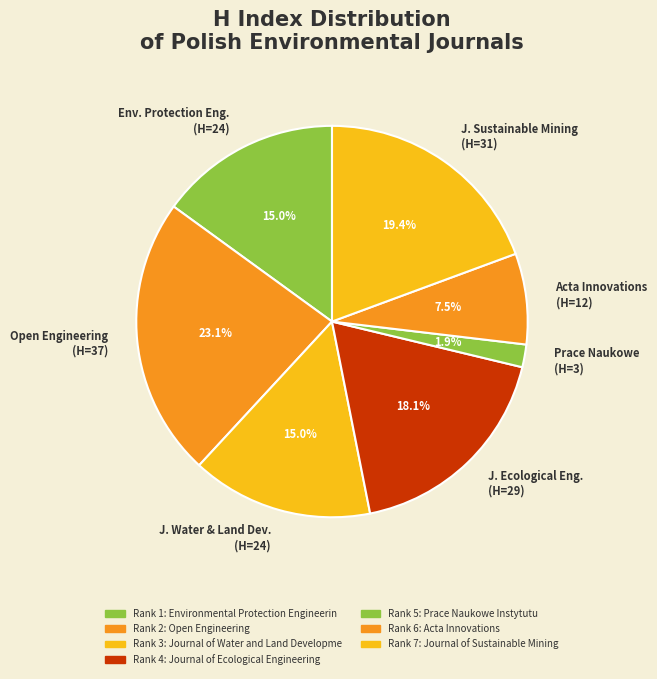

Does any single category account for the majority?

No